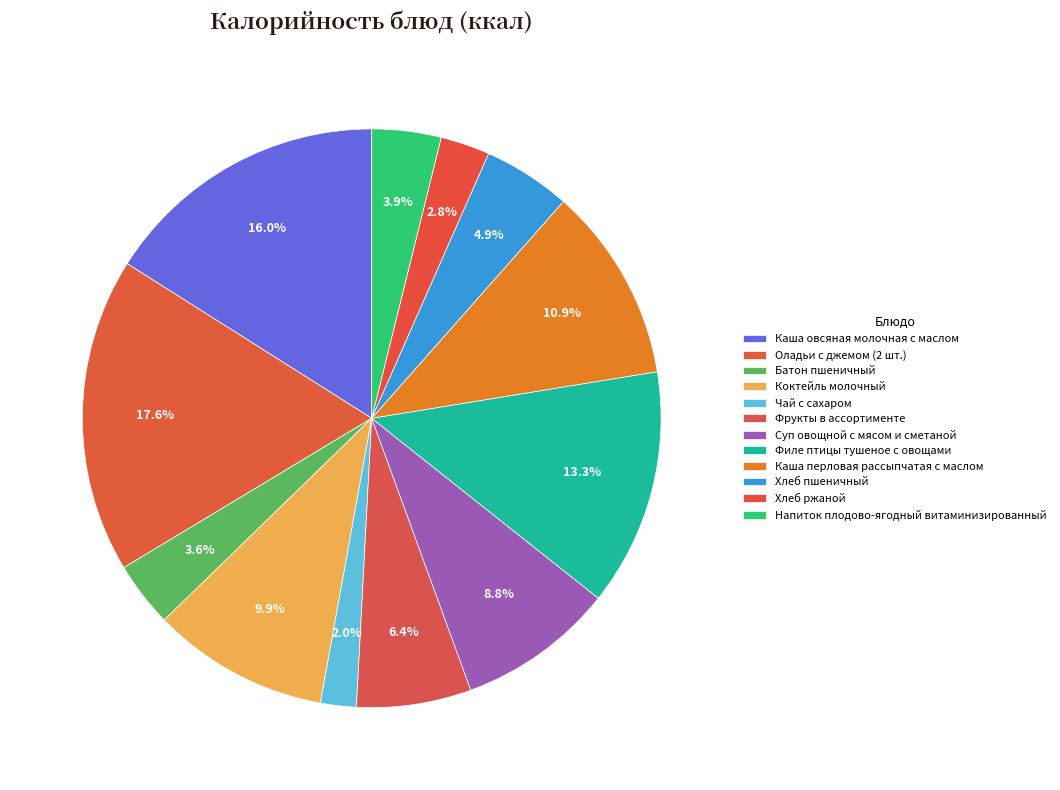

Is it true that Напиток плодово-ягодный витаминизированный is 4% of the pie?

True